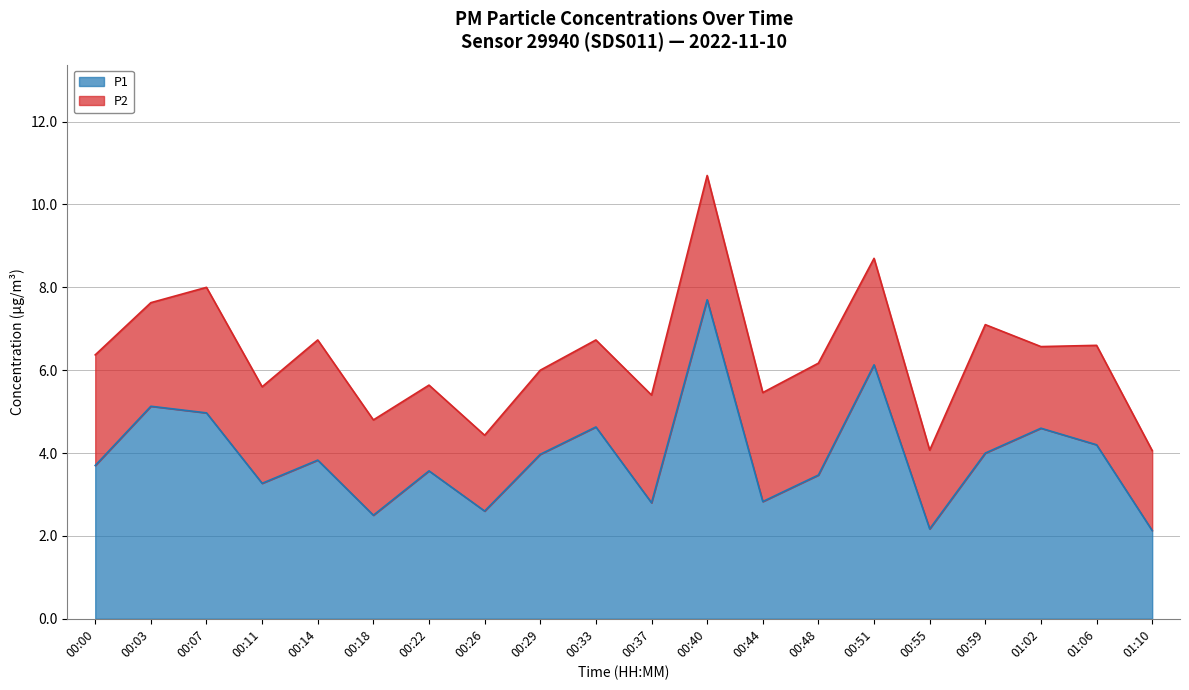

What is the sum of all values?

78.2